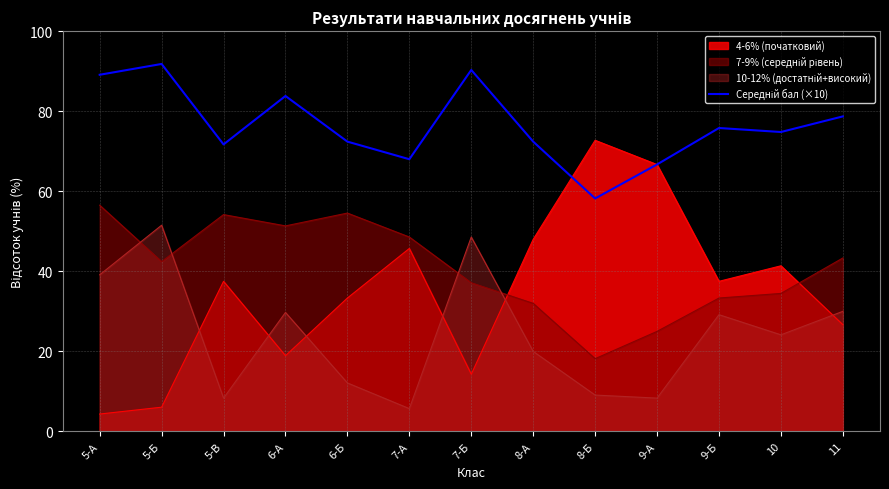

What is the total value across all series at 10?

174.8